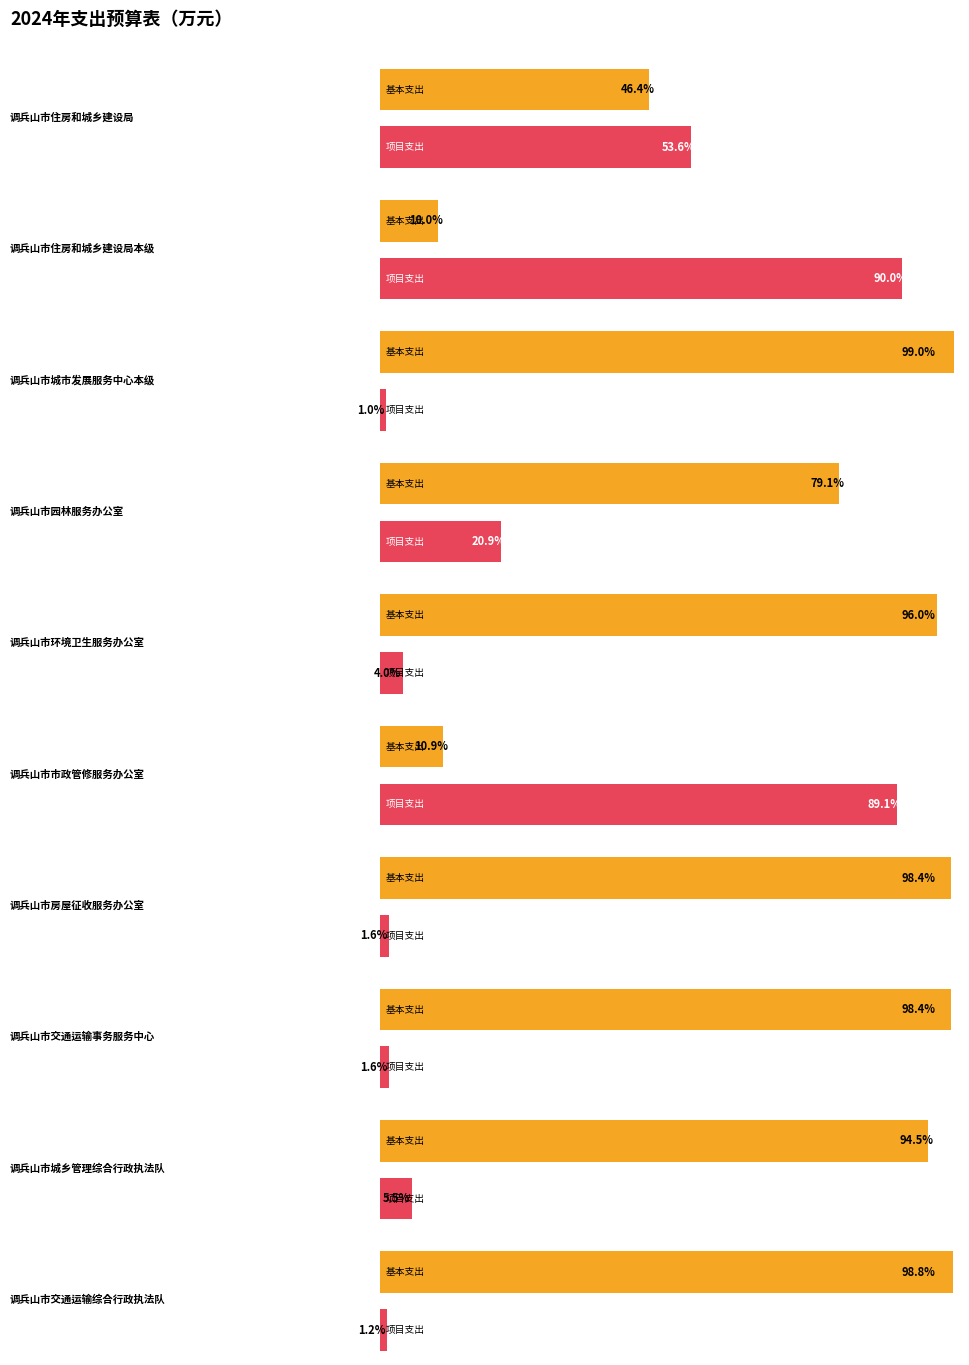

Reading left to right, list all the values displayed in this chart.

基本支出: 调兵山市住房和城乡建设局=3555.8	调兵山市住房和城乡建设局本级=247.1	调兵山市城市发展服务中心本级=709.5	调兵山市园林服务办公室=589.8	调兵山市环境卫生服务办公室=376.3	调兵山市市政管修服务办公室=199.9	调兵山市房屋征收服务办公室=88.3	调兵山市交通运输事务服务中心=48.4	调兵山市城乡管理综合行政执法队=745.5	调兵山市交通运输综合行政执法队=551.0
项目支出: 调兵山市住房和城乡建设局=4102.4	调兵山市住房和城乡建设局本级=2233.3	调兵山市城市发展服务中心本级=7.2	调兵山市园林服务办公室=155.4	调兵山市环境卫生服务办公室=15.5	调兵山市市政管修服务办公室=1638.9	调兵山市房屋征收服务办公室=1.4	调兵山市交通运输事务服务中心=0.8	调兵山市城乡管理综合行政执法队=43.4	调兵山市交通运输综合行政执法队=6.5